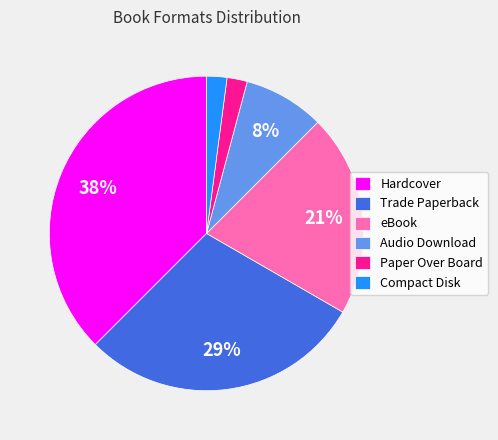

What is the largest slice in the pie chart?

Hardcover